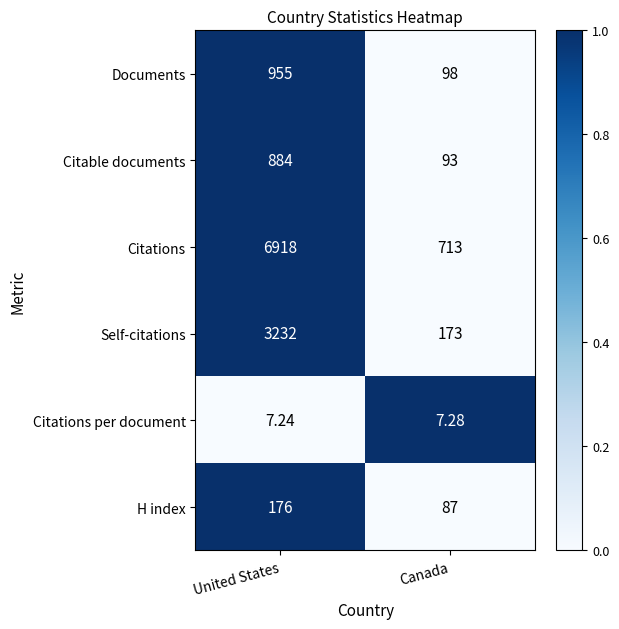

List the series in order of their peak value, highest first.

Citations, Self-citations, Documents, Citable documents, H index, Citations per document